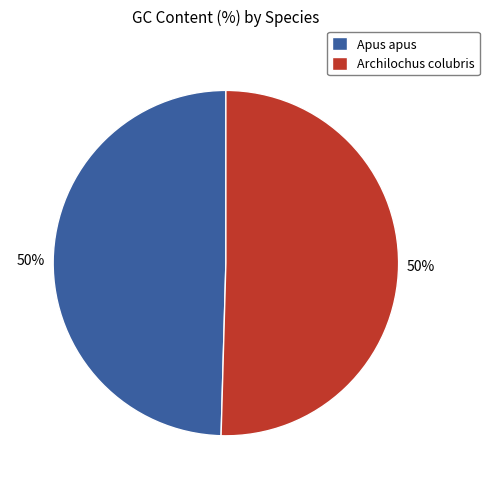

Approximately how many times larger is the value at Archilochus colubris compared to Apus apus?

1.0